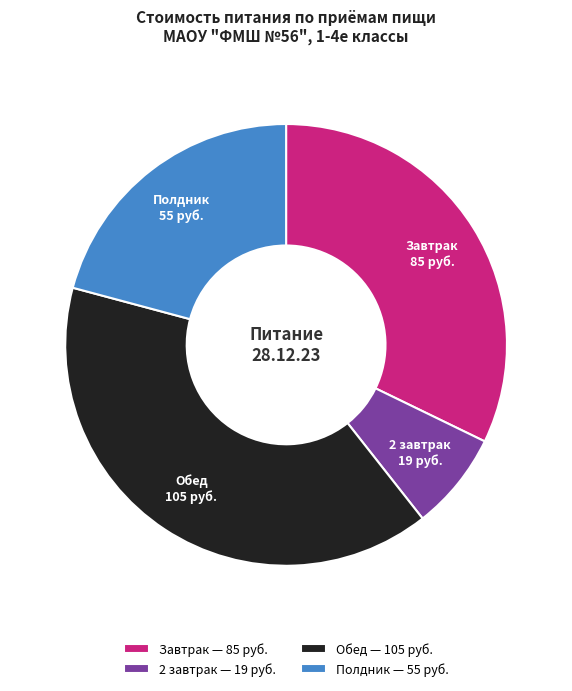

Does Завтрак represent more than half of the total?

No